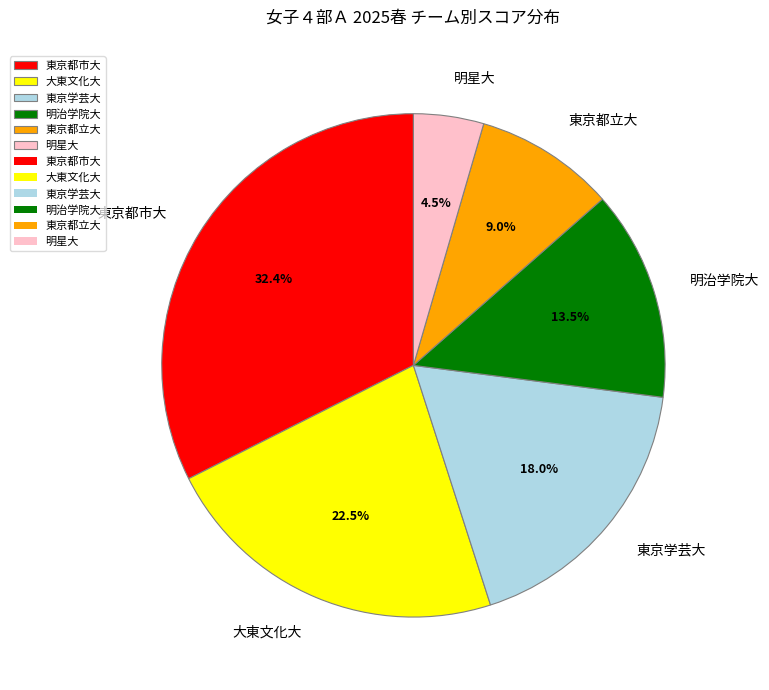

Combined, do 大東文化大 and 東京都立大 account for over 50%?

No